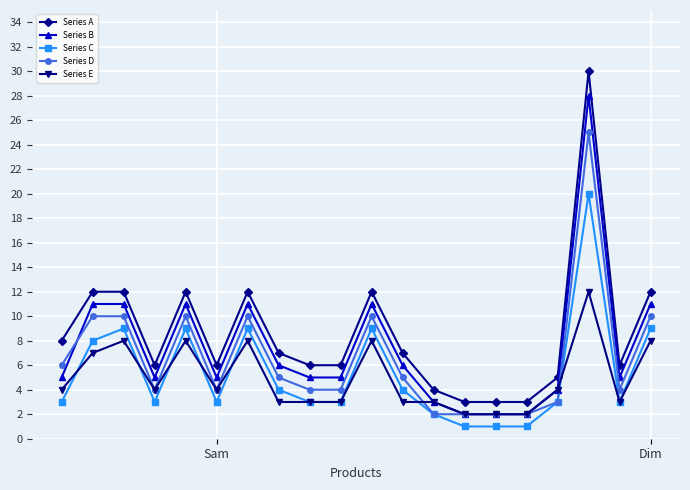

Rank the series by their maximum value, from highest to lowest.

Series A, Series B, Series D, Series C, Series E